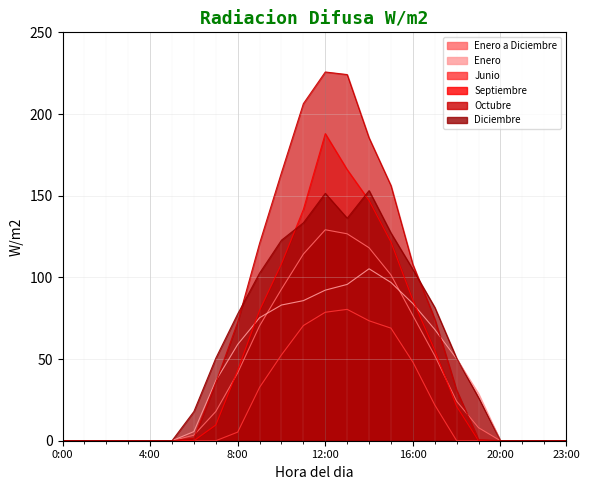

How many lines are shown in the chart?

6